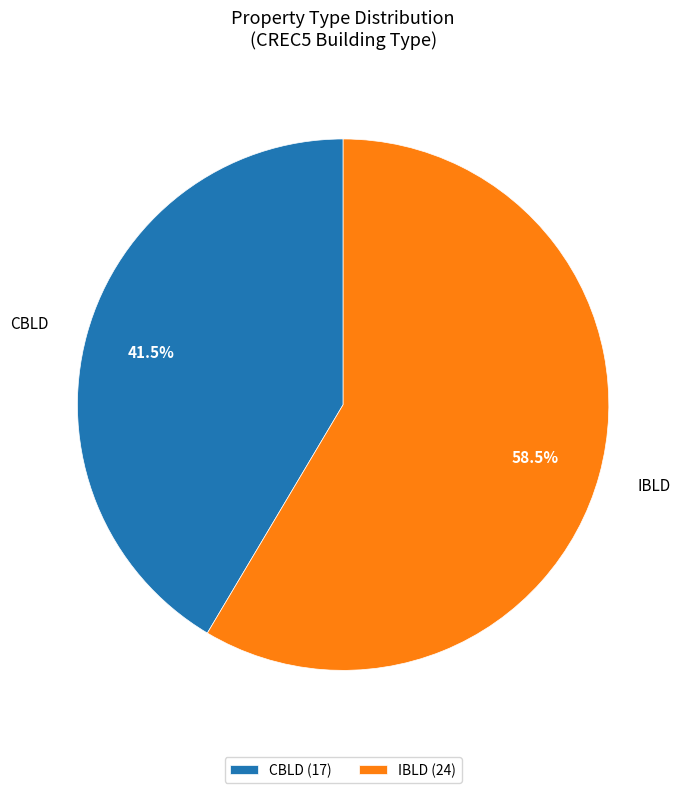

True or false: CBLD accounts for 36% of the total.

False